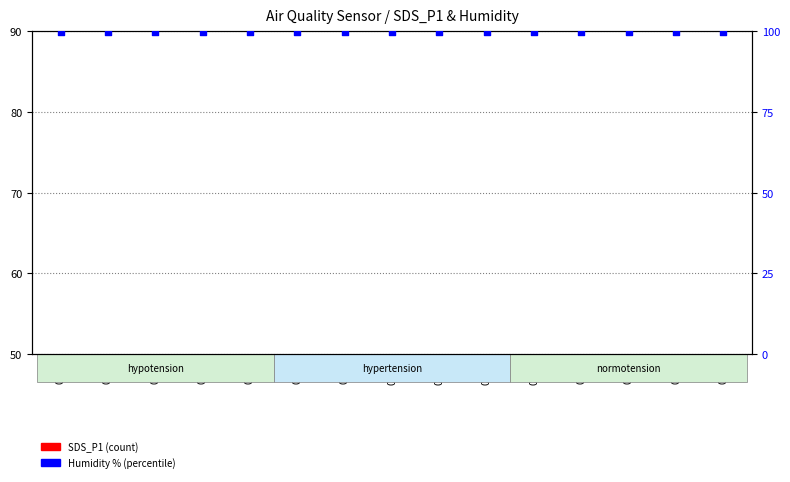

At which category is the sum across all series the highest?

02:17